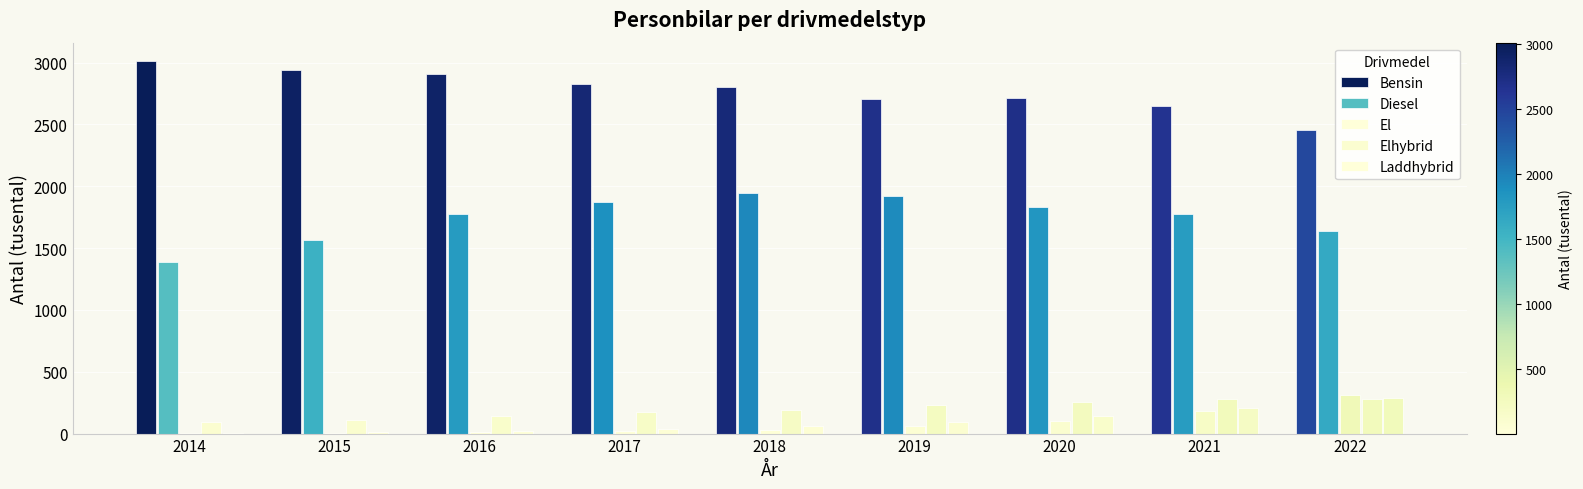

What is the lowest value of the Diesel series?

1384